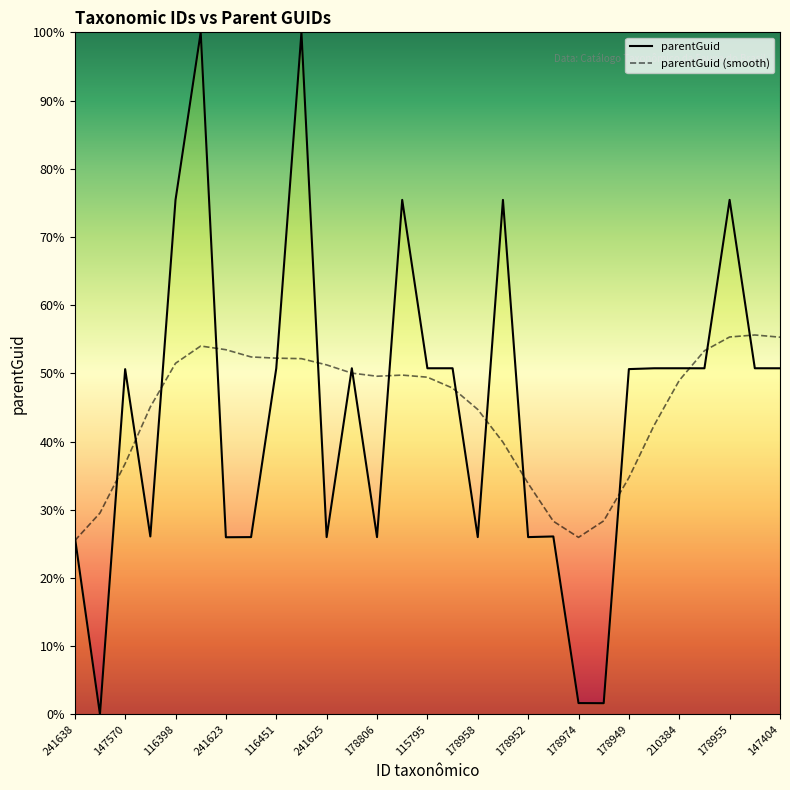

How many data points does each series have?

29